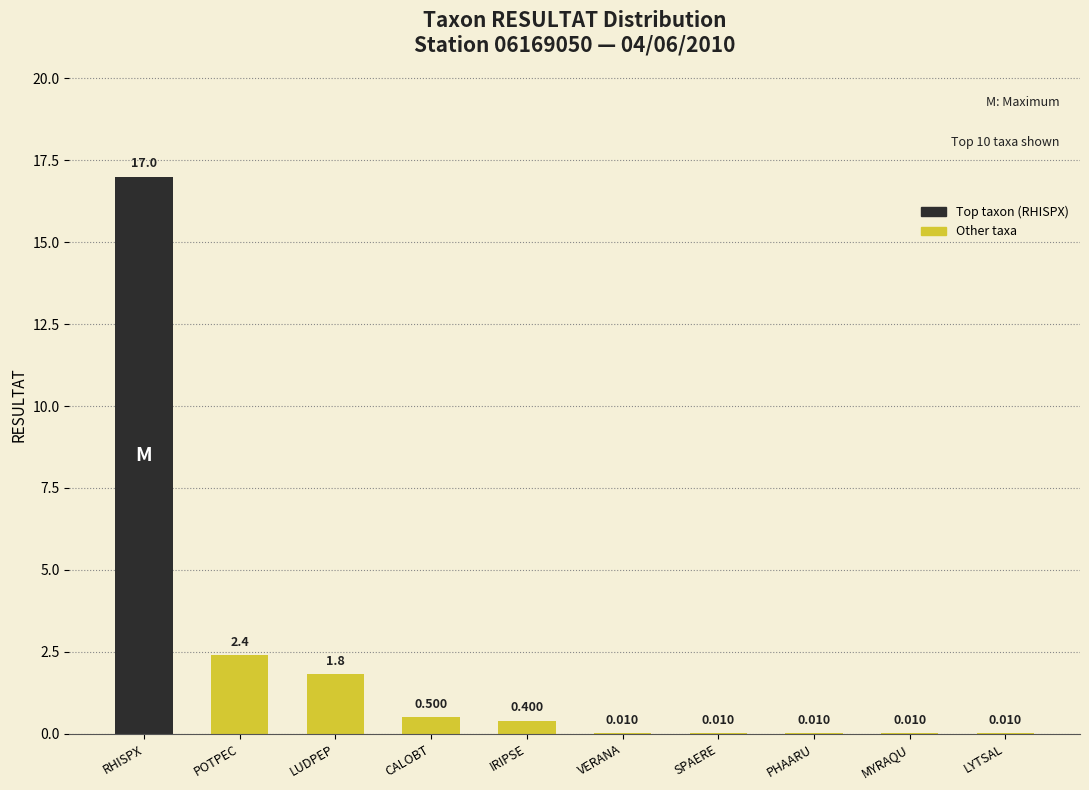

What is the change in value from LUDPEP to LYTSAL?

-1.8